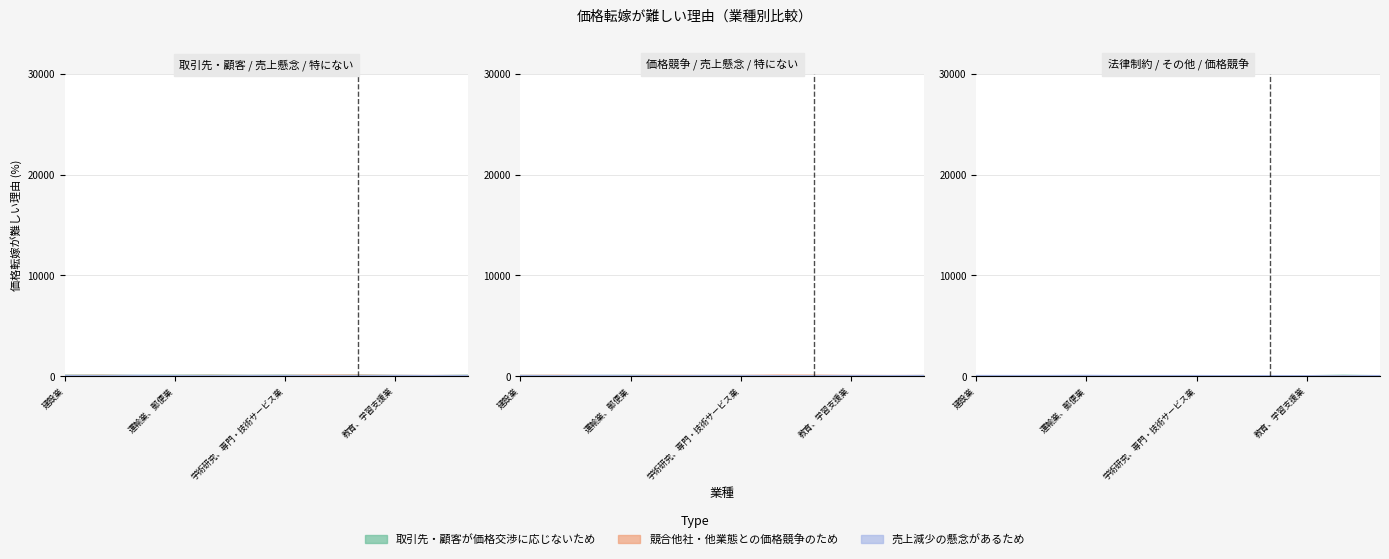

True or false: 競合他社・他業態との価格競争のため and 取引先・顧客が価格交渉に応じないため cross at least once.

False